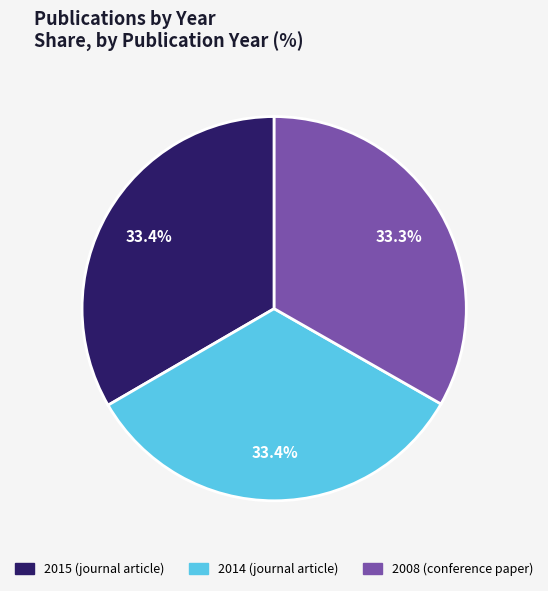

Does any single category account for the majority?

No